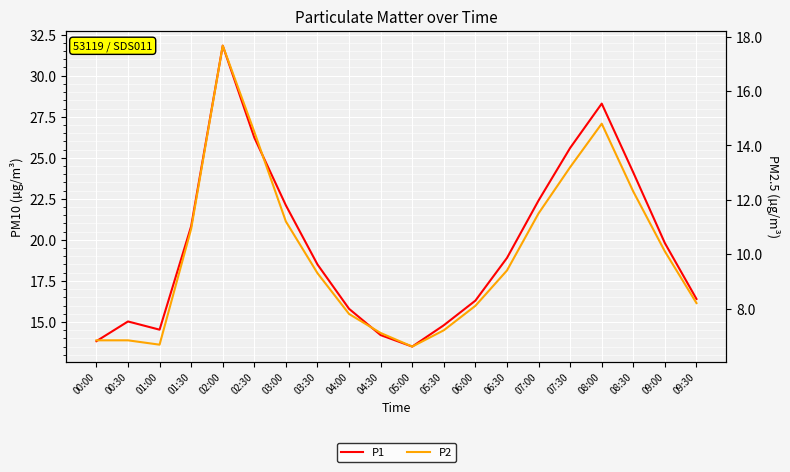

At which category does P1 reach its first local peak?

00:30